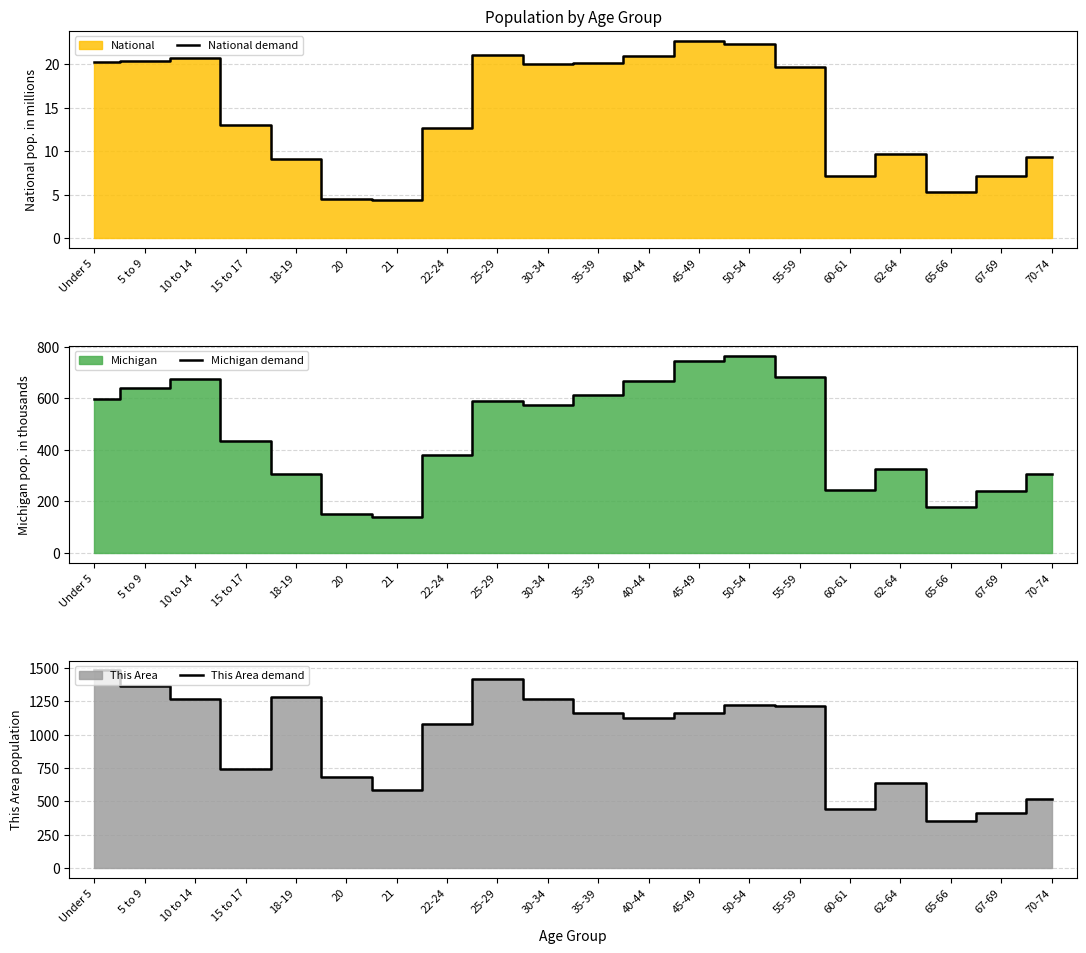

Is the value of National demand at 45-49 greater than the value of This Area demand at 5 to 9?

No